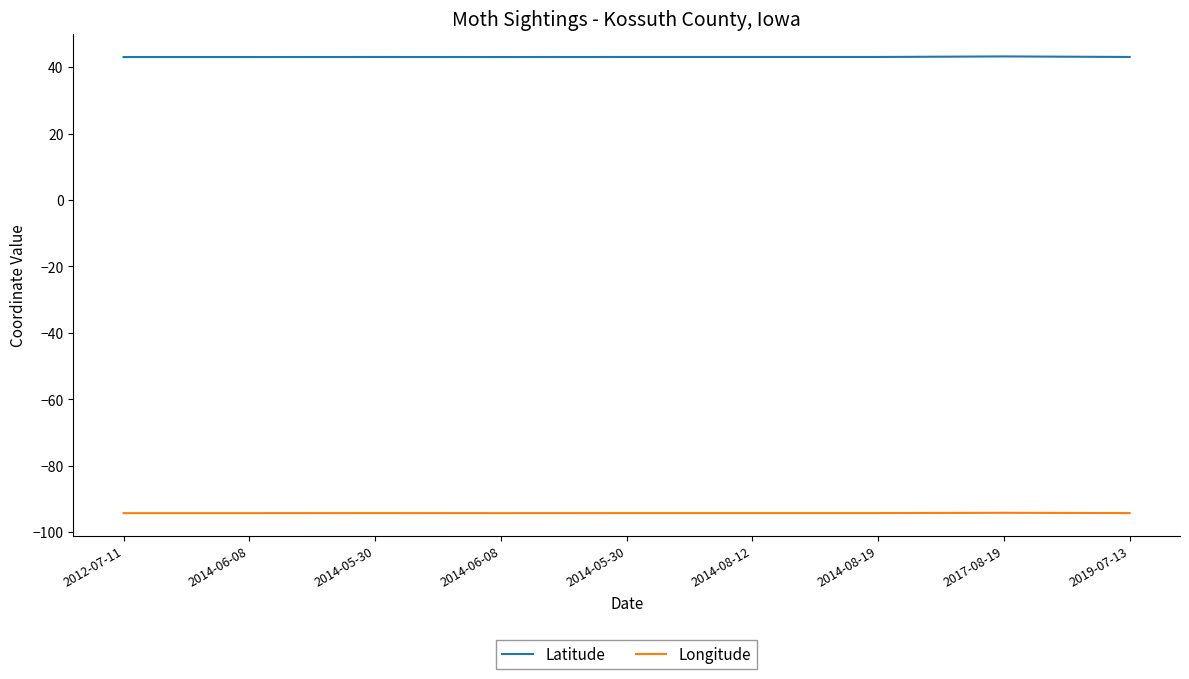

At 2014-06-08, list the series in order from smallest to largest.

Longitude, Latitude